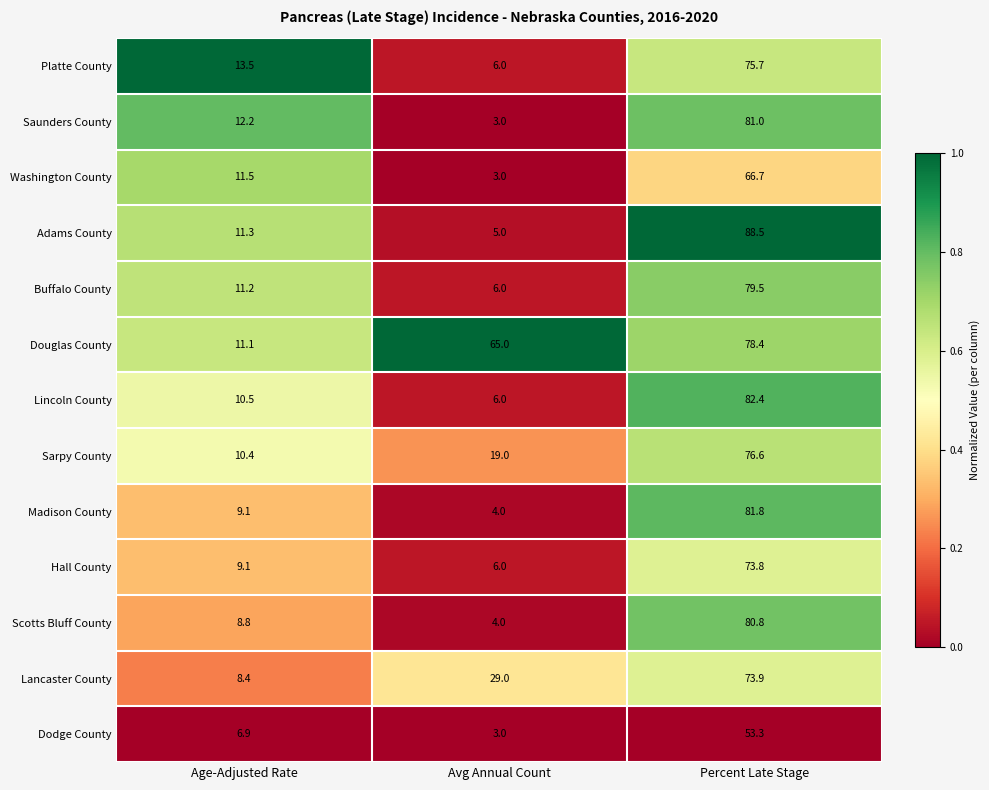

Which series has the largest total across all categories?

Douglas County